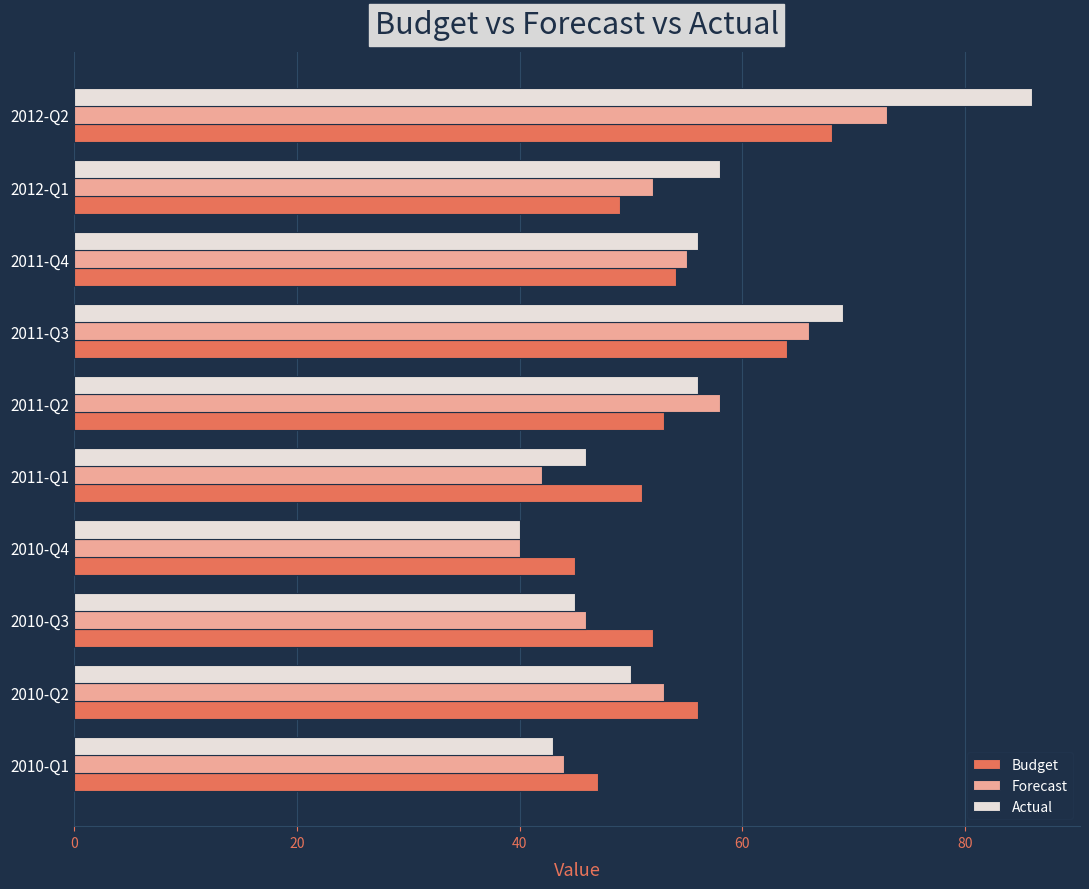

Which series has the largest range (max minus min)?

Actual